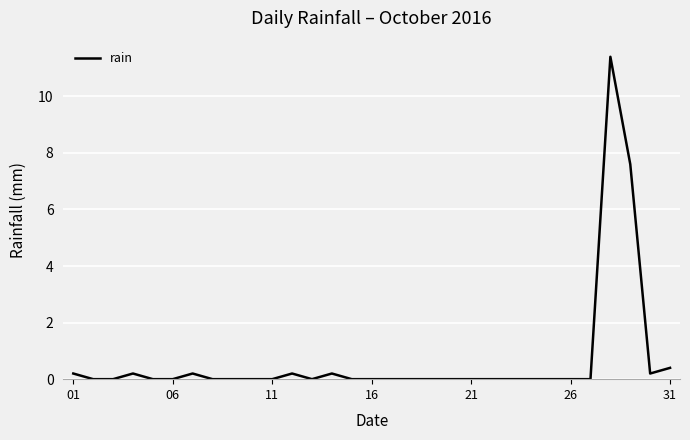

What is the greatest value displayed?

11.4